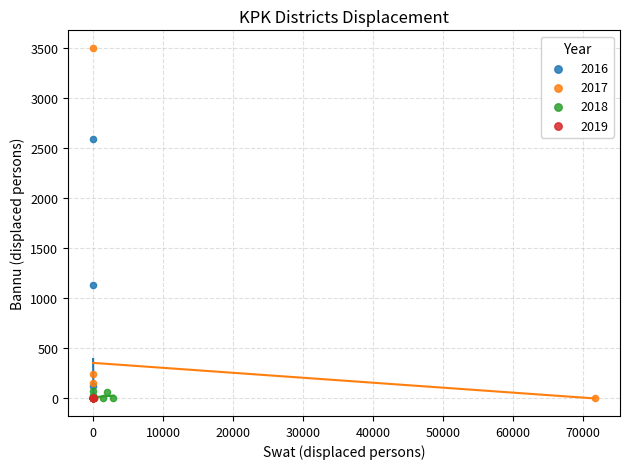

Which series contains the highest Y value?

2017